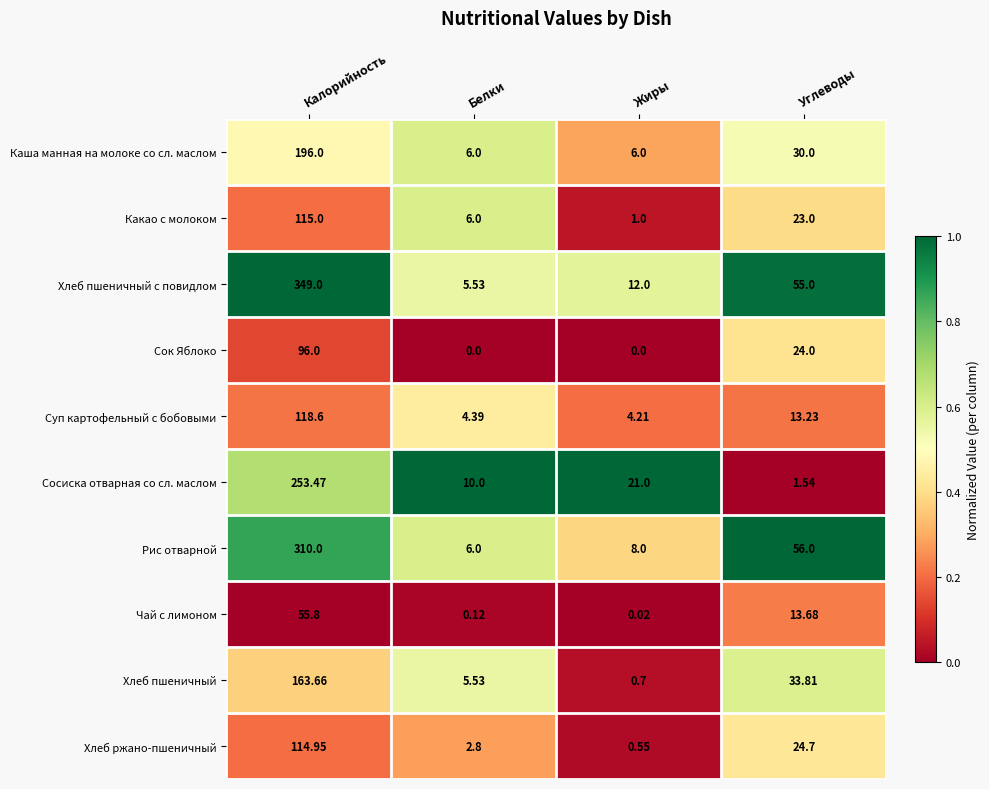

What is the total value across all series at Углеводы?

275.0